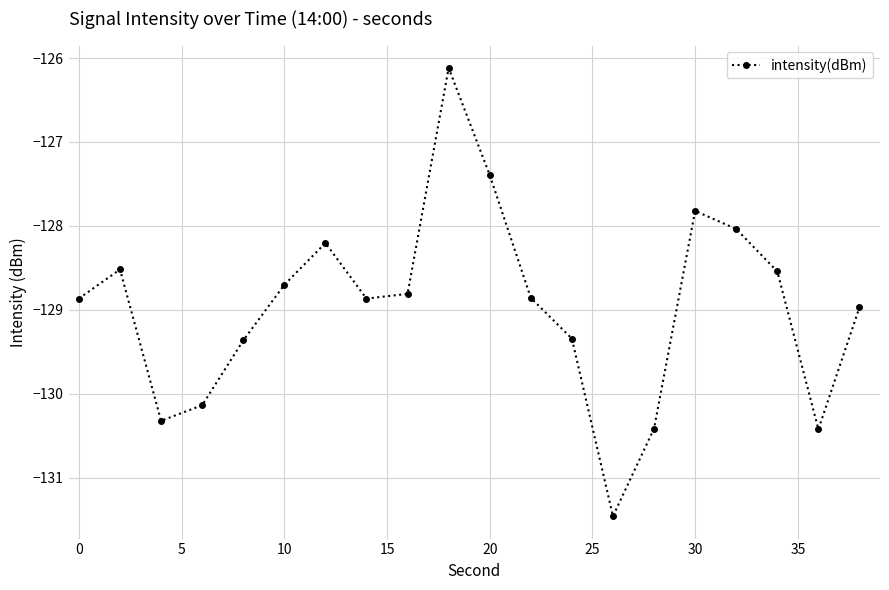

What is the value of the 13th point from the left?

-129.3